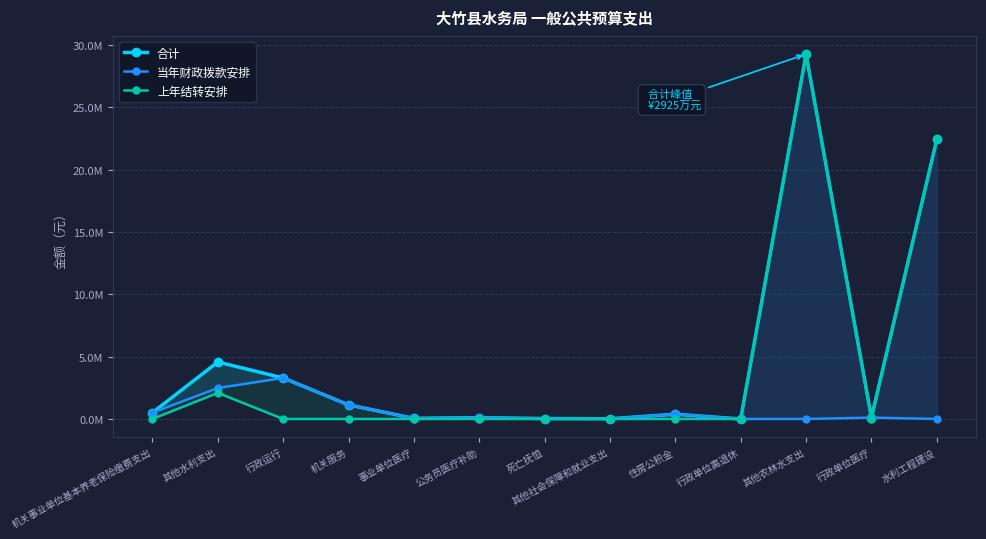

Reading right to left, list all the values displayed in this chart.

合计: 水利工程建设=22407400.0	行政单位医疗=108937.0	其他农林水支出=29250000.0	行政单位离退休=600.0	住房公积金=379539.0	其他社会保障和就业支出=18123.0	死亡抚恤=33948.0	公务员医疗补助=105495.5	事业单位医疗=52219.0	机关服务=1130754.0	行政运行=3289032.0	其他水利支出=4568000.0	机关事业单位基本养老保险缴费支出=506053.0
当年财政拨款安排: 水利工程建设=0.0	行政单位医疗=108937.0	其他农林水支出=0.0	行政单位离退休=600.0	住房公积金=379539.0	其他社会保障和就业支出=18123.0	死亡抚恤=33948.0	公务员医疗补助=105495.5	事业单位医疗=52219.0	机关服务=1130754.0	行政运行=3289032.0	其他水利支出=2478000.0	机关事业单位基本养老保险缴费支出=506053.0
上年结转安排: 水利工程建设=22407400.0	行政单位医疗=0.0	其他农林水支出=29250000.0	行政单位离退休=0.0	住房公积金=0.0	其他社会保障和就业支出=0.0	死亡抚恤=0.0	公务员医疗补助=0.0	事业单位医疗=0.0	机关服务=0.0	行政运行=0.0	其他水利支出=2090000.0	机关事业单位基本养老保险缴费支出=0.0